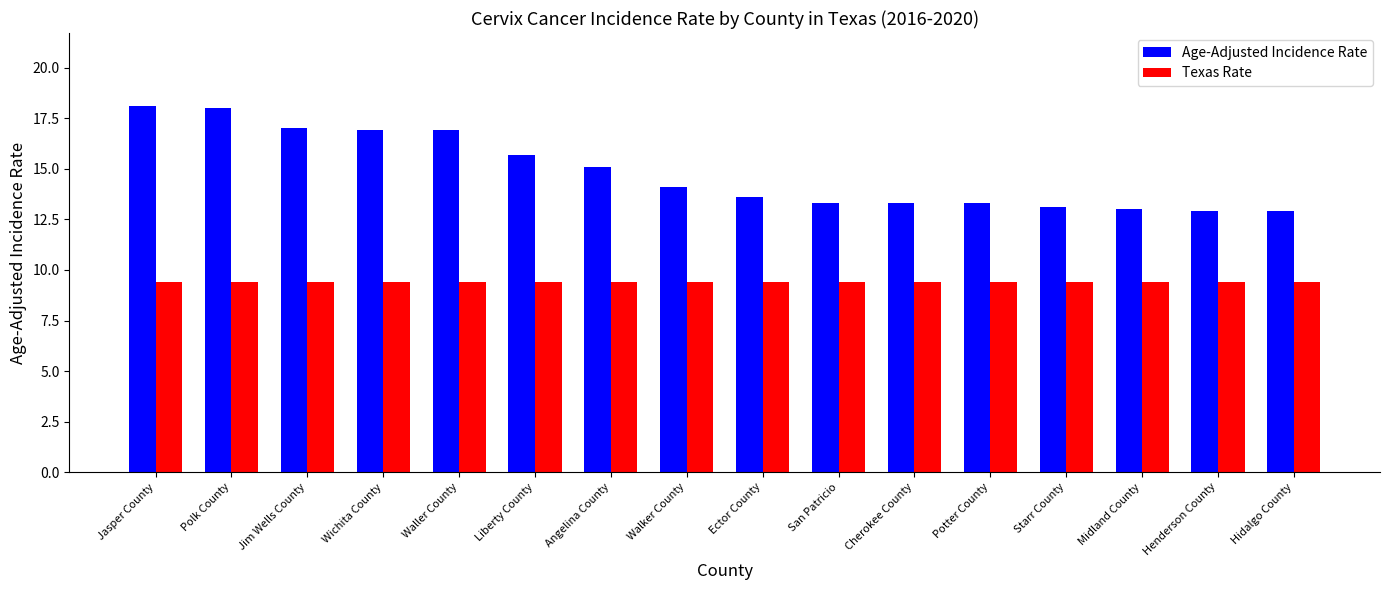

What is the difference between the highest and lowest values at Wichita County?

7.5